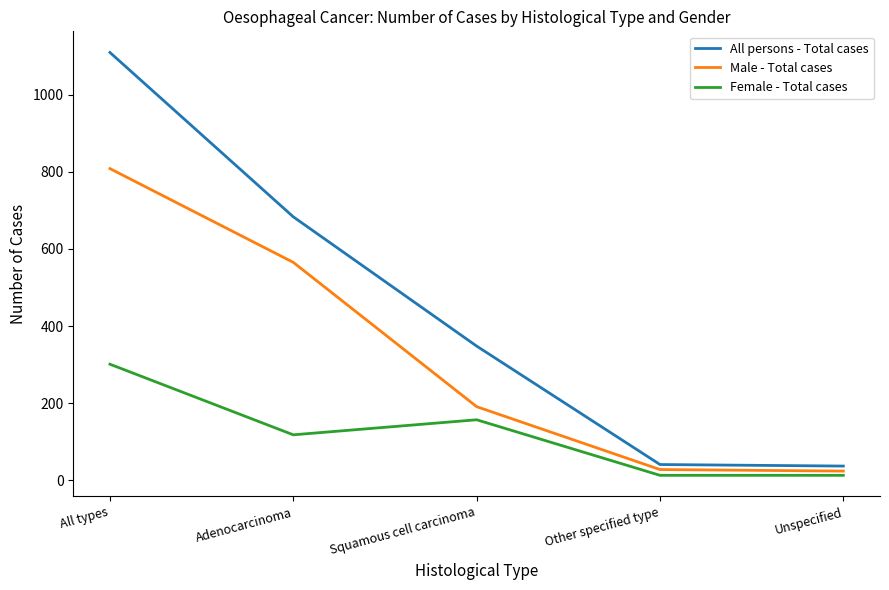

At Other specified type, list the series in order from largest to smallest.

All persons - Total cases, Male - Total cases, Female - Total cases